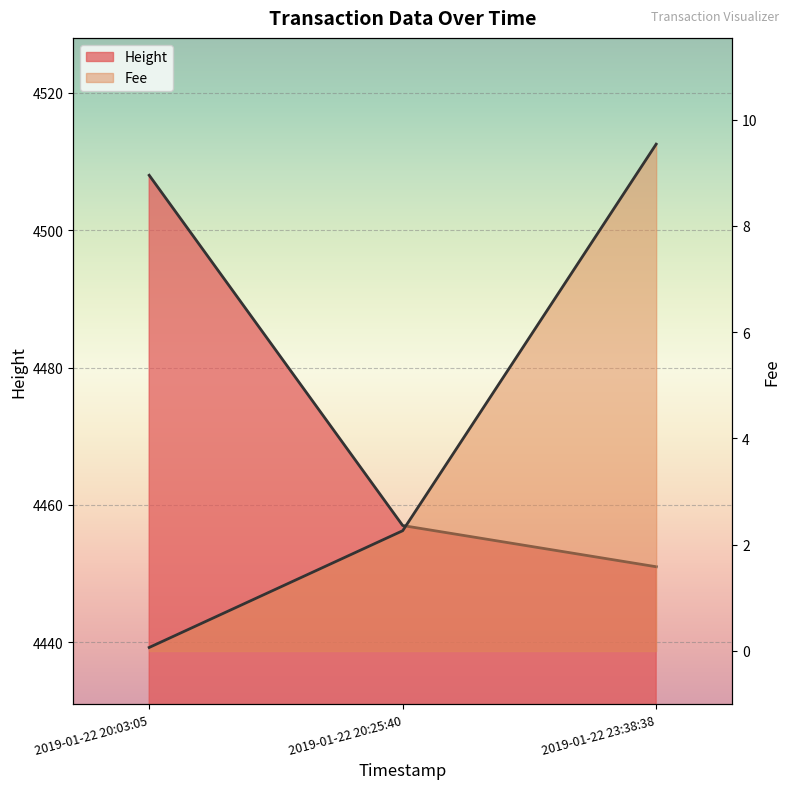

Reading left to right, what are all the values shown in this chart?

Height: 4508.0	4457.0	4451.0
Fee: 0.1	2.3	9.5